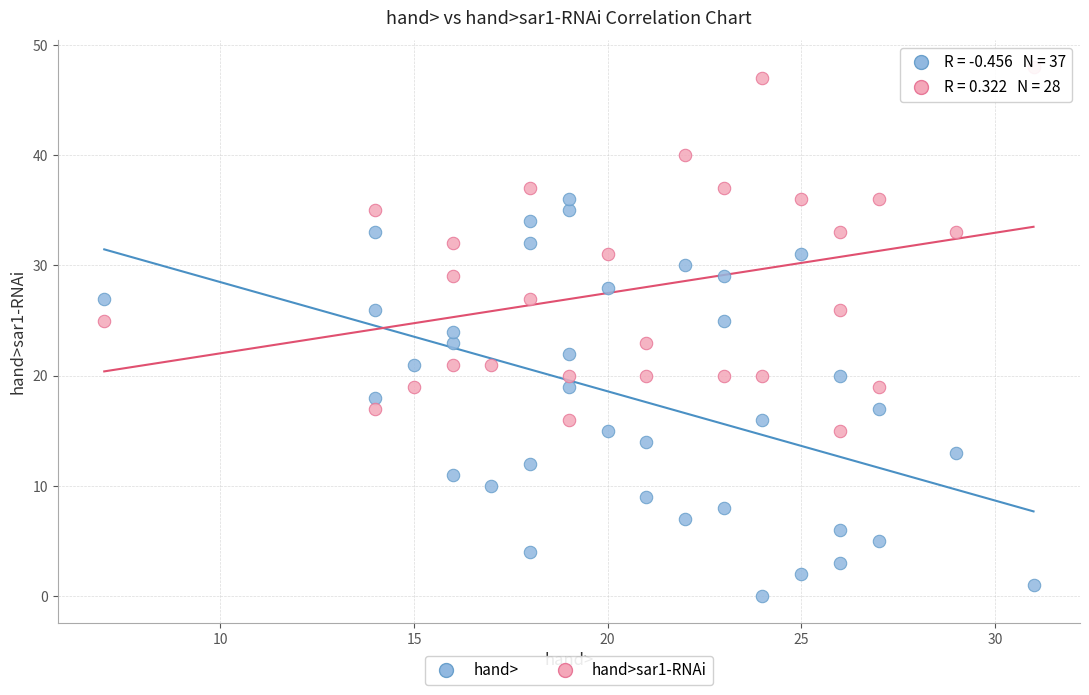

Which series has the largest Y range (max minus min)?

hand>